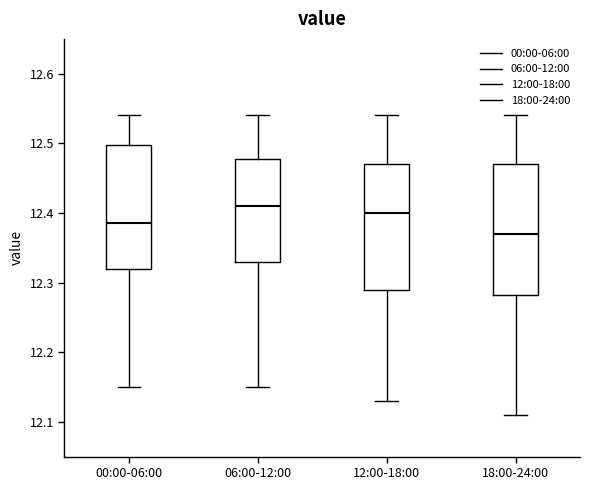

Reading left to right, transcribe this box plot: for each box, give where its median line is, the range the box spans, and where its two whiskers end, as read against the y-axis. The values are not printed on the chart, so give them approximately, as read against the axis.

00:00-06:00: median 12.39, box 12.32 to 12.50, whiskers 12.15 to 12.54
06:00-12:00: median 12.41, box 12.33 to 12.48, whiskers 12.15 to 12.54
12:00-18:00: median 12.40, box 12.29 to 12.47, whiskers 12.13 to 12.54
18:00-24:00: median 12.37, box 12.28 to 12.47, whiskers 12.11 to 12.54